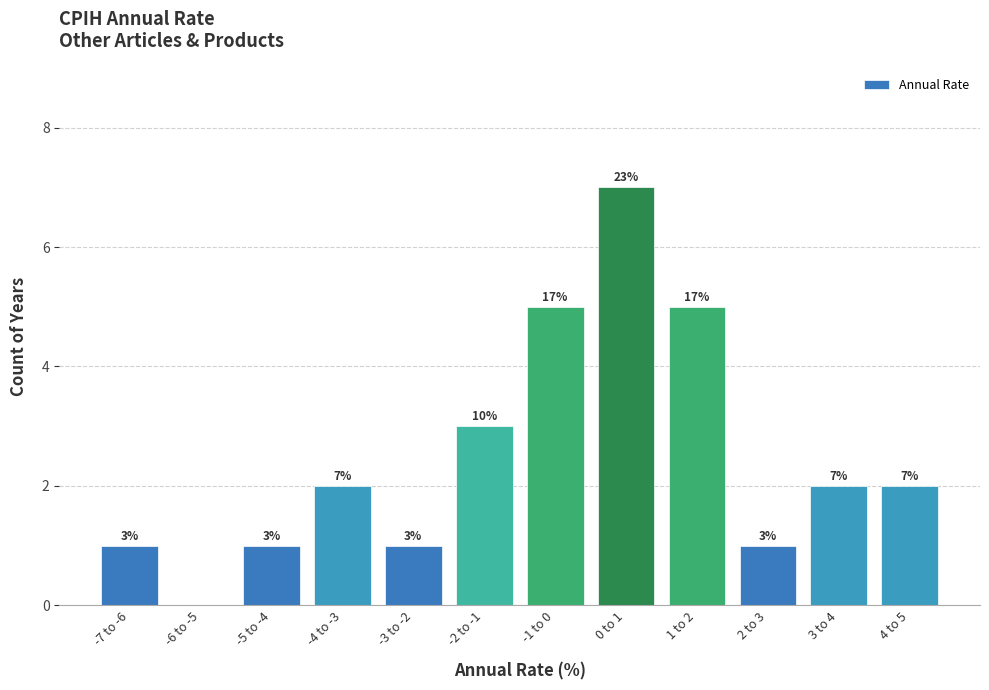

Reading left to right, list all the values displayed in this chart.

-7 to -6=1	-6 to -5=0	-5 to -4=1	-4 to -3=2	-3 to -2=1	-2 to -1=3	-1 to 0=5	0 to 1=7	1 to 2=5	2 to 3=1	3 to 4=2	4 to 5=2